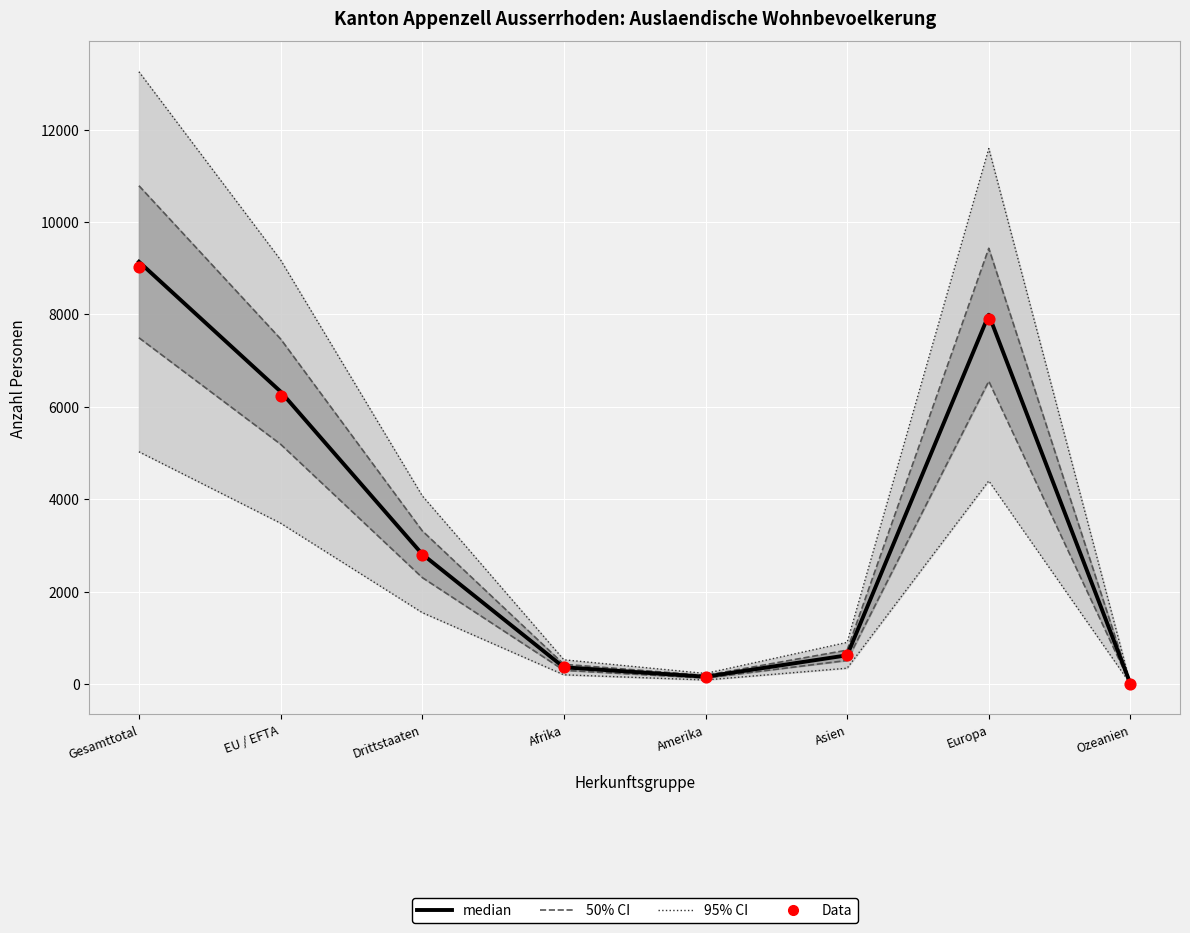

Which series has the largest total across all categories?

median